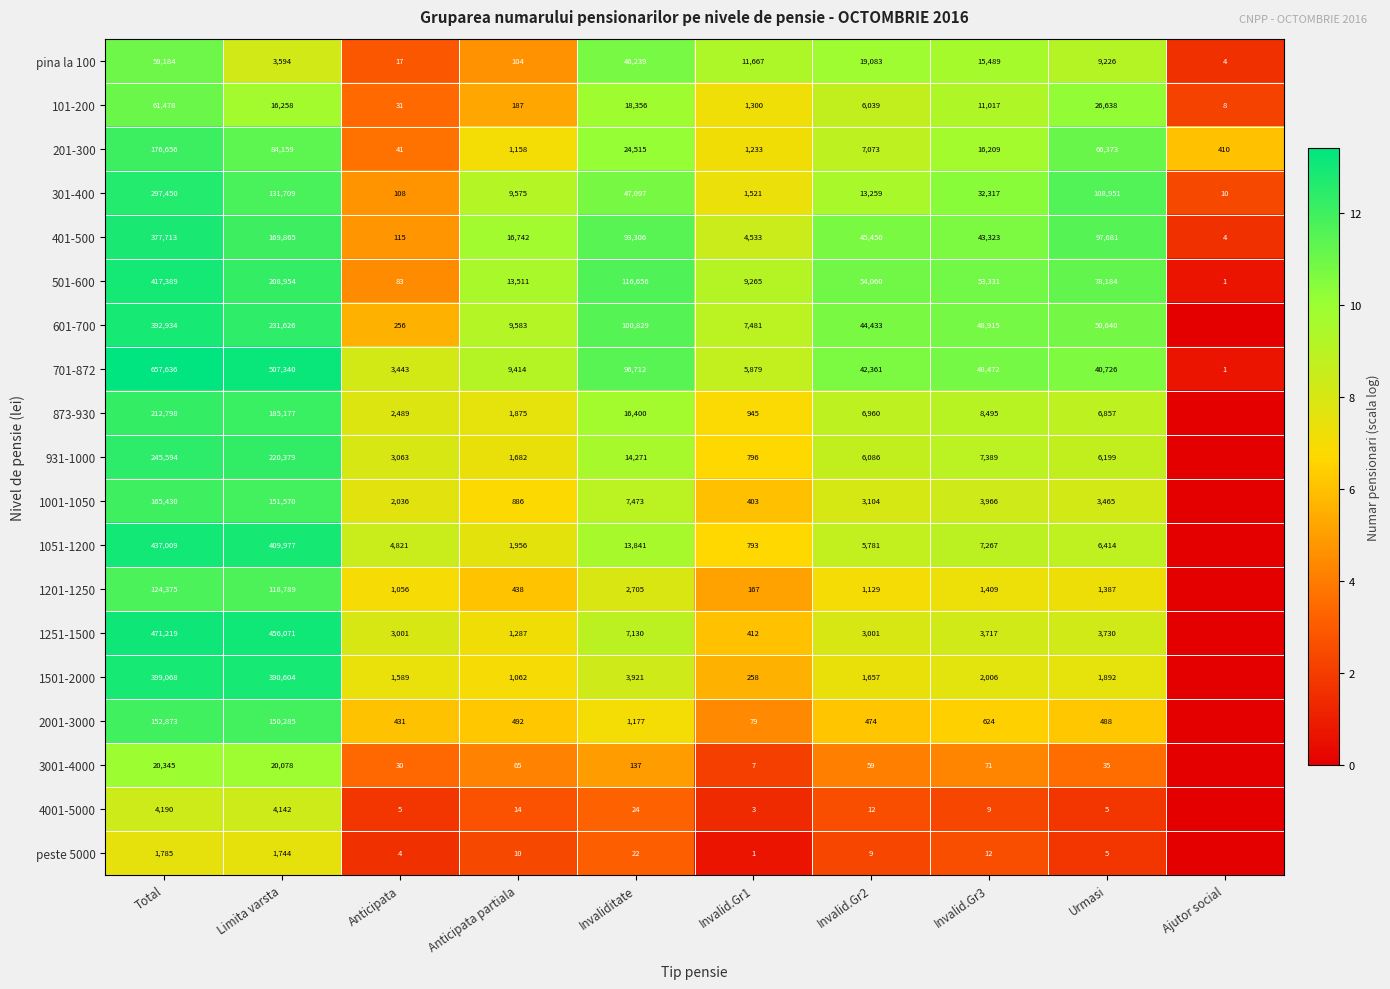

What is the spread (max minus min) of values at Anticipata partiala?

16732